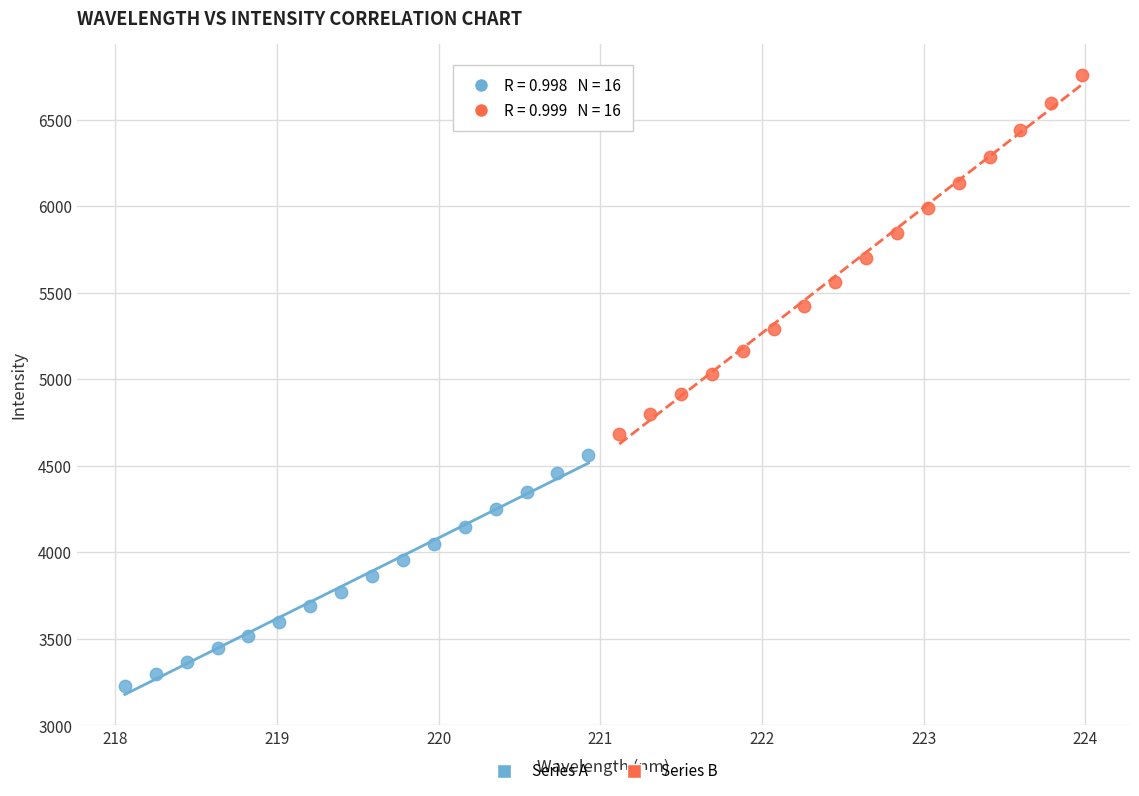

Which series has the widest spread of Y values?

Series B